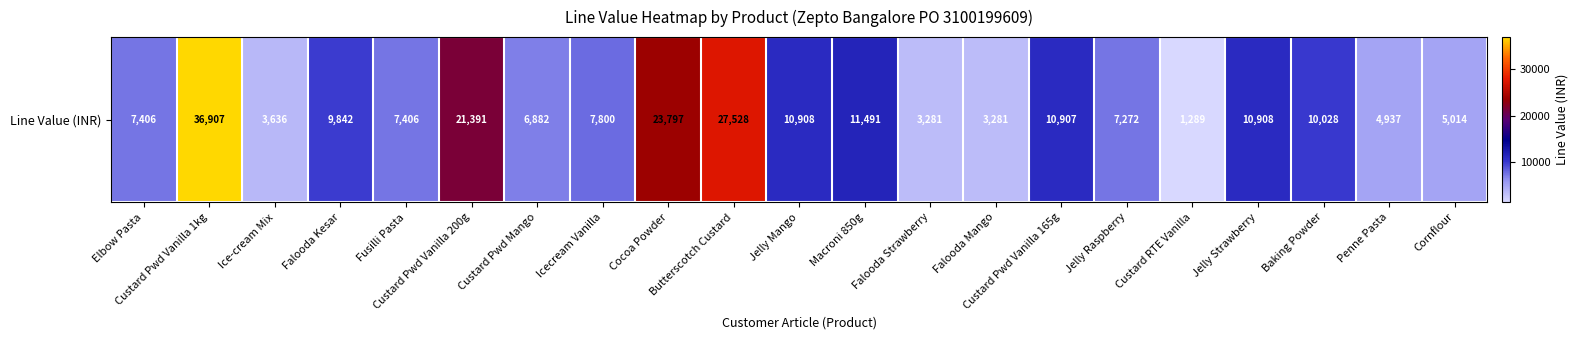

What is the difference between the maximum and second lowest values?

33626.2